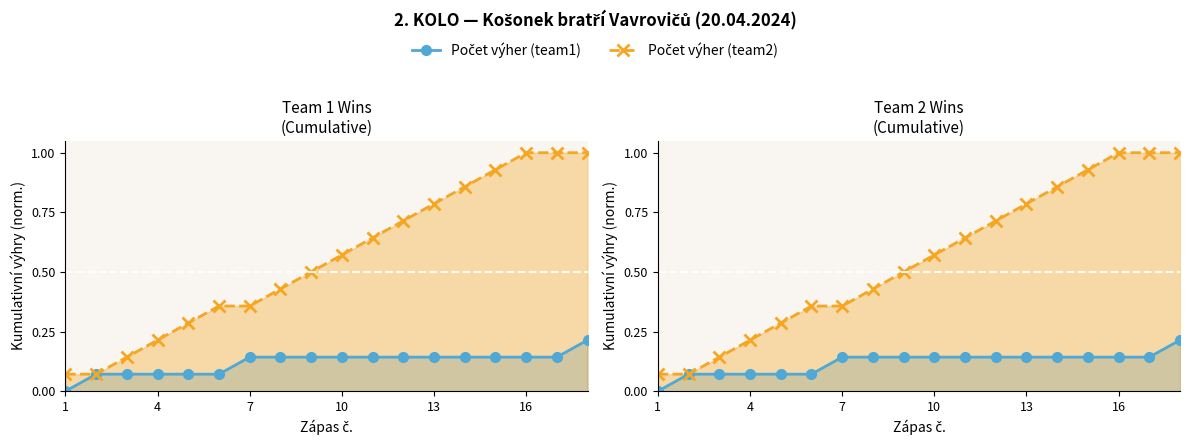

How many lines are shown in the chart?

2